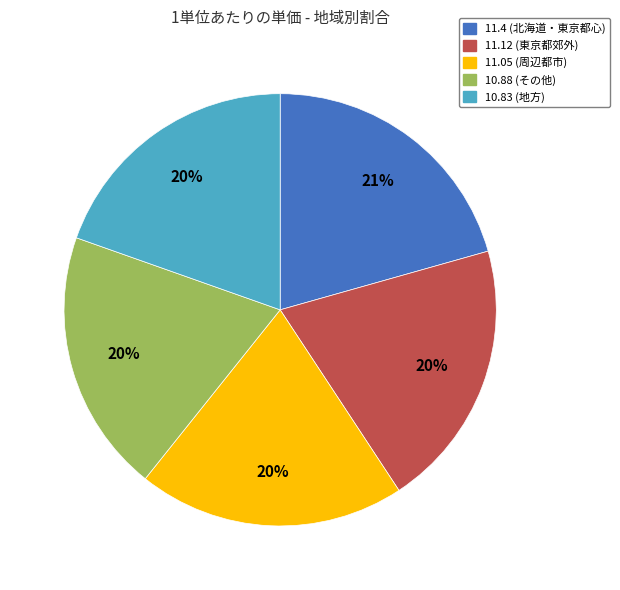

Is there a majority slice in this chart?

No